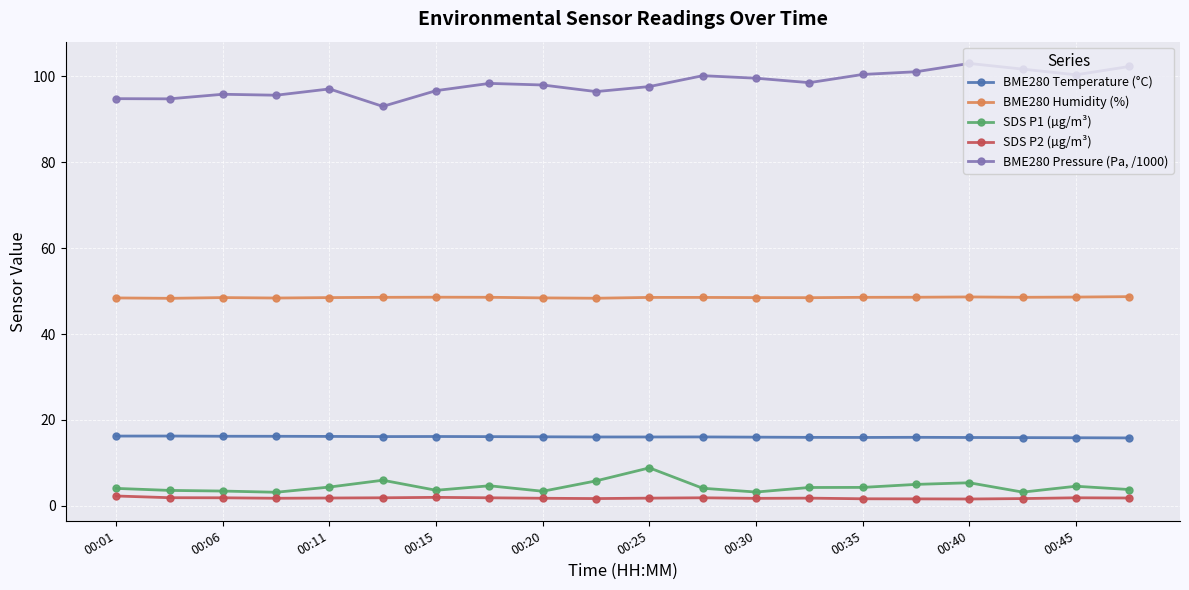

Rank the series by their maximum value, from highest to lowest.

BME280 Pressure (Pa, /1000), BME280 Humidity (%), BME280 Temperature (°C), SDS P1 (µg/m³), SDS P2 (µg/m³)